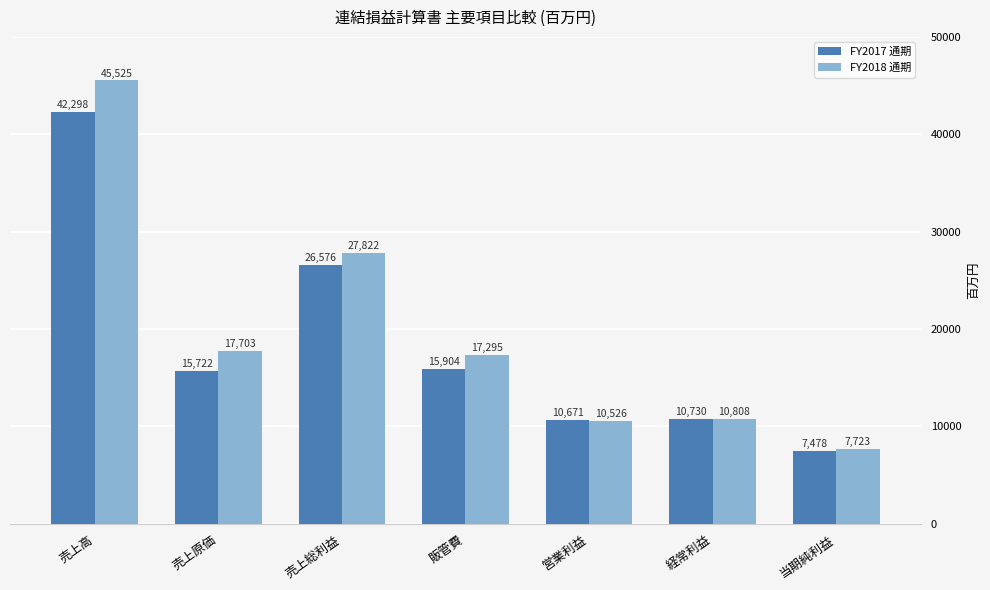

How many bars are there in total?

14